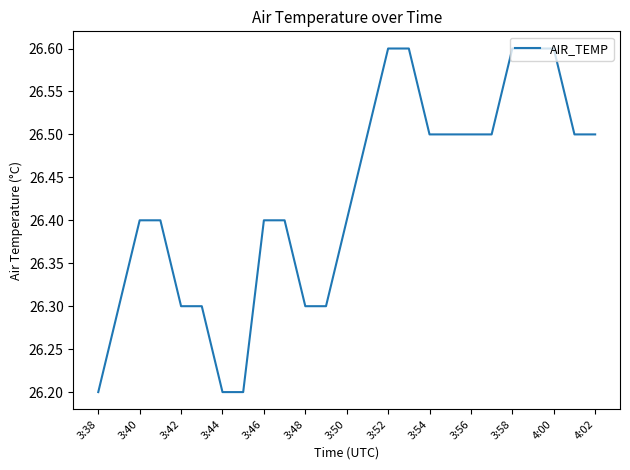

Reading left to right, extract all data points from this chart.

26.2	26.3	26.4	26.4	26.3	26.3	26.2	26.2	26.4	26.4	26.3	26.3	26.4	26.5	26.6	26.6	26.5	26.5	26.5	26.5	26.6	26.6	26.6	26.5	26.5